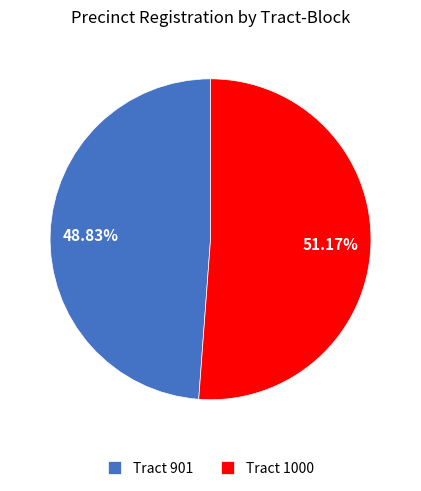

Which has a higher value, Tract 1000 or Tract 901?

Tract 1000